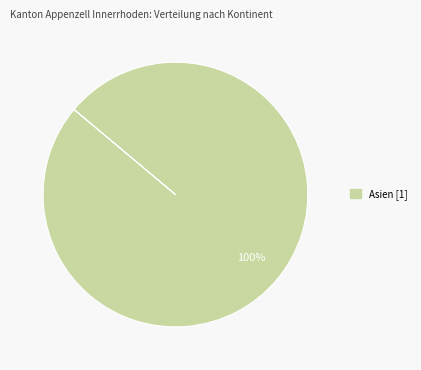

Does any single category account for the majority?

Yes